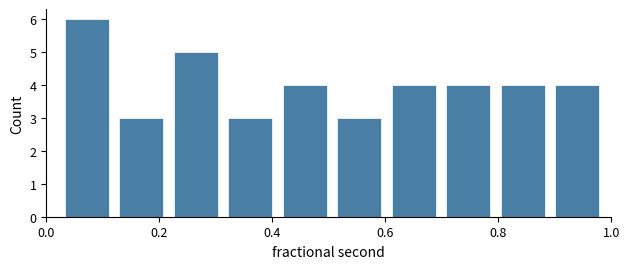

Reading left to right, transcribe this chart: for each bar, give the range it covers on the x-axis and its height. Neither the bar edges nor the heights are printed on the chart, so give them approximately, as read against the axes.

0.02 to 0.12: 6
0.12 to 0.22: 3
0.22 to 0.32: 5
0.32 to 0.40: 3
0.40 to 0.50: 4
0.50 to 0.60: 3
0.60 to 0.70: 4
0.70 to 0.80: 4
0.80 to 0.90: 4
0.90 to 0.98: 4